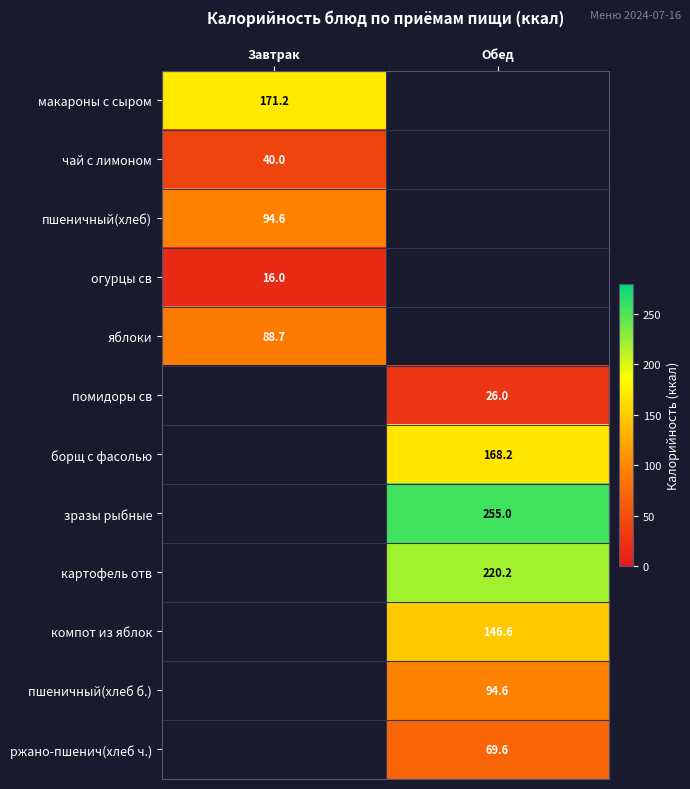

Is the value of компот из яблок at Обед greater than the value of ржано-пшенич(хлеб ч.) at Обед?

Yes